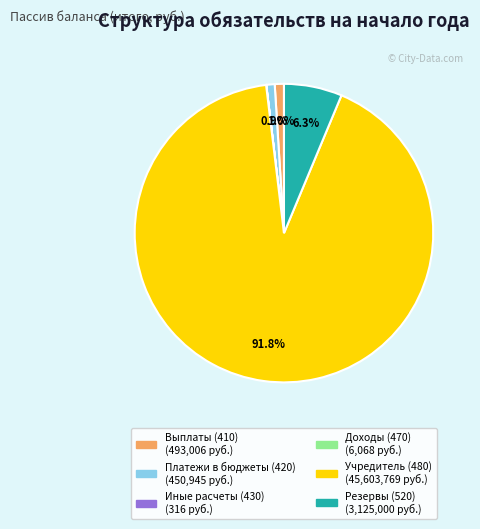

Does any single category account for the majority?

Yes